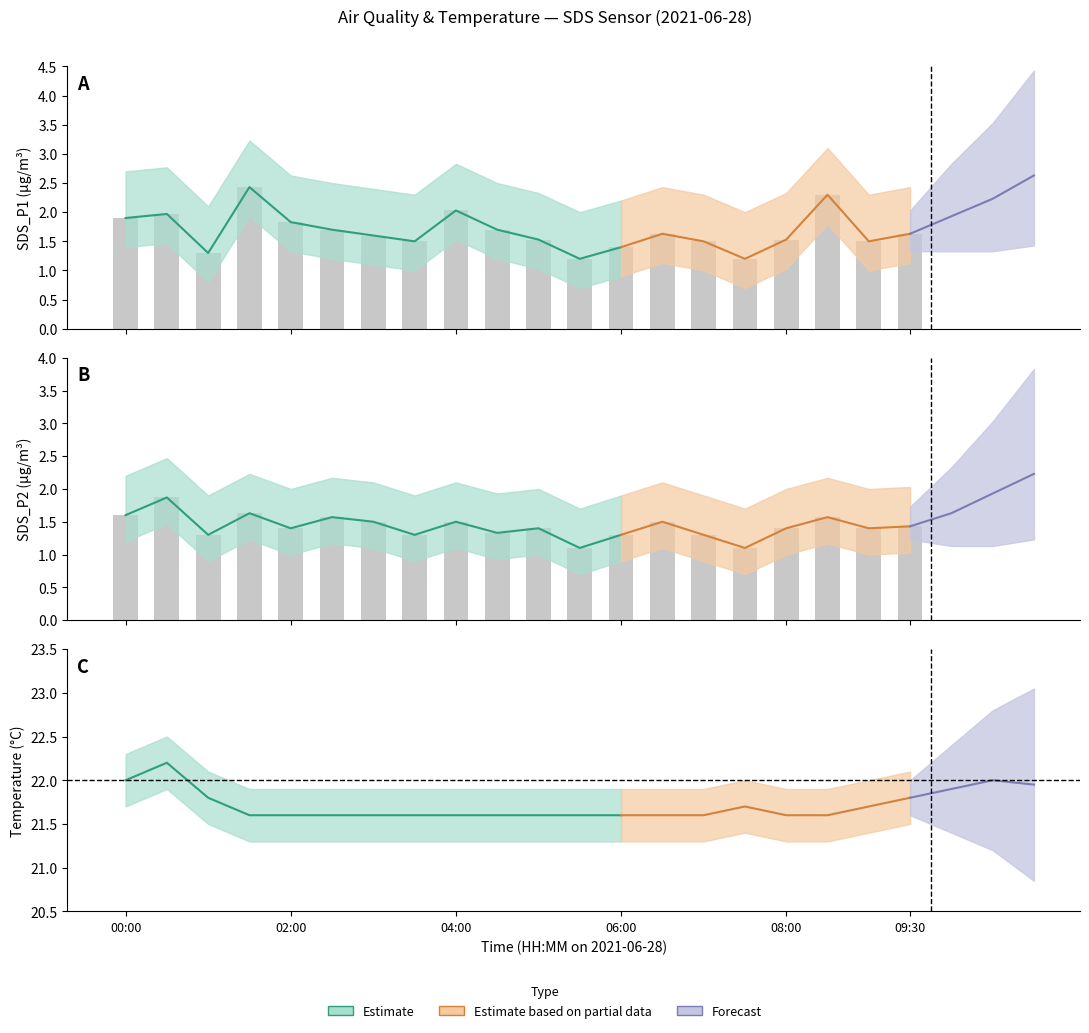

At which label does SDS_P1 reach its minimum?

05:30